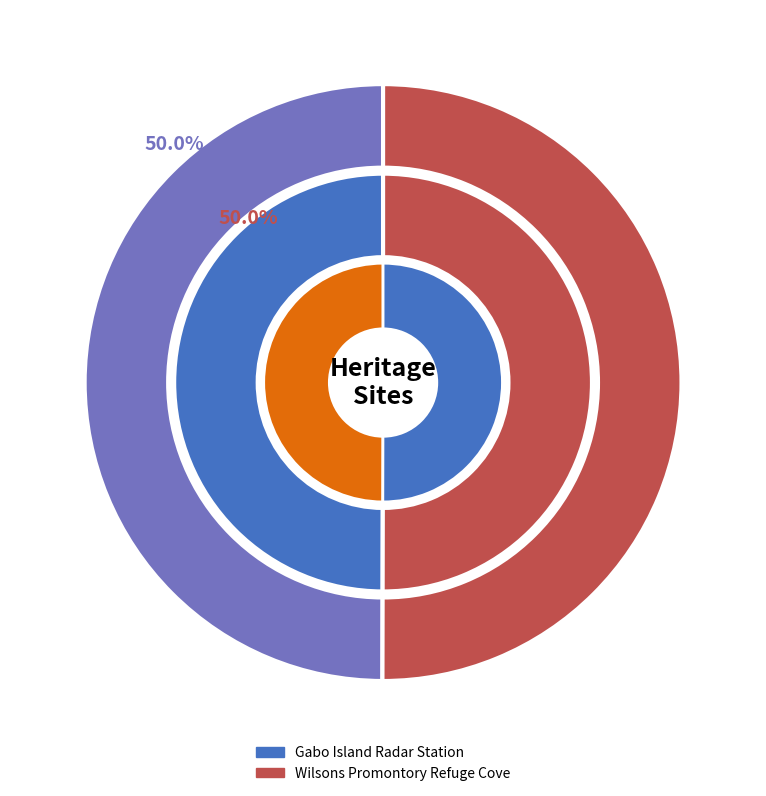

What is the largest slice in the pie chart?

Wilsons Promontory Refuge Cove